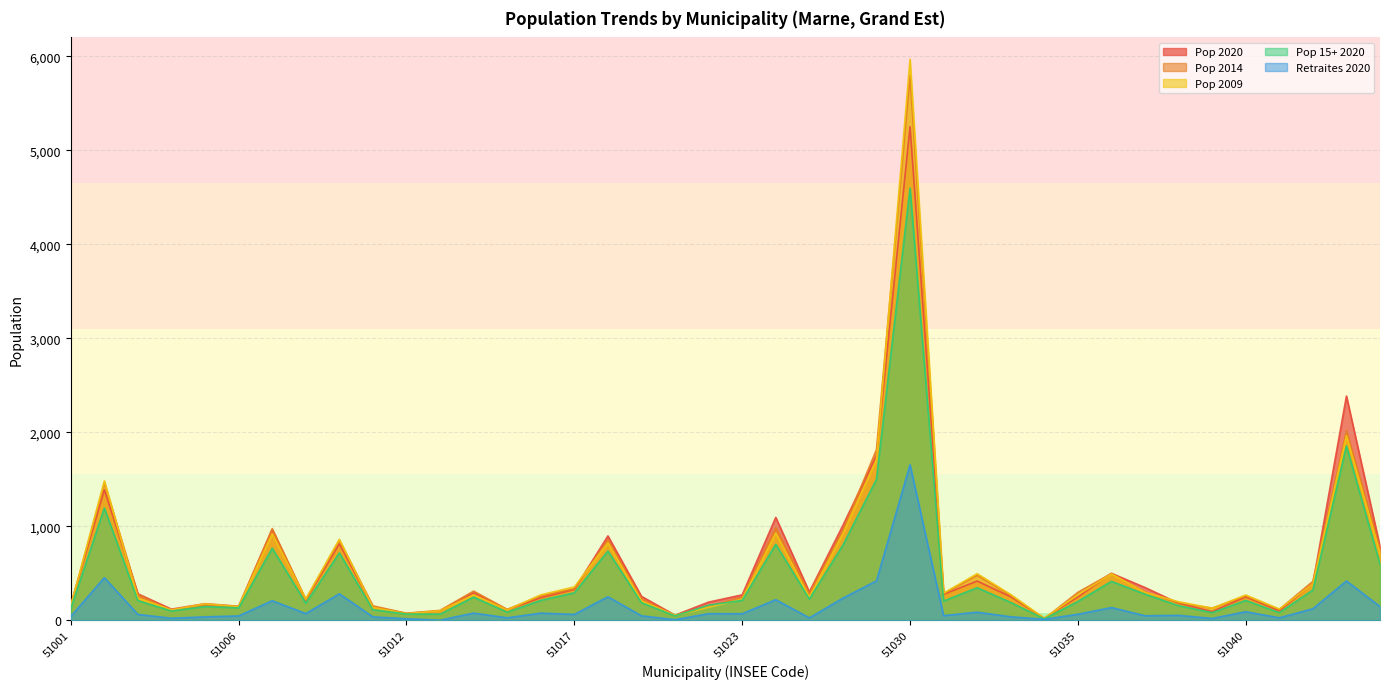

Rank the series by their maximum value, from highest to lowest.

Pop 2009, Pop 2014, Pop 2020, Pop 15+ 2020, Retraites 2020